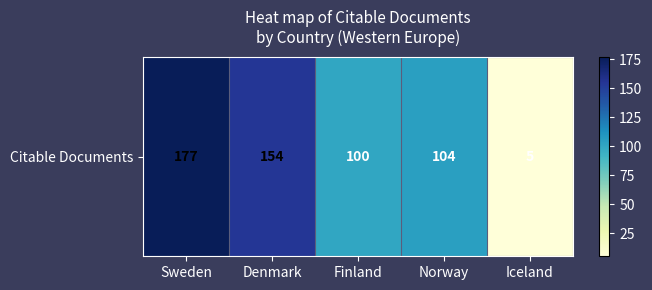

Reading left to right, extract all data points from this chart.

Sweden=177	Denmark=154	Finland=100	Norway=104	Iceland=5